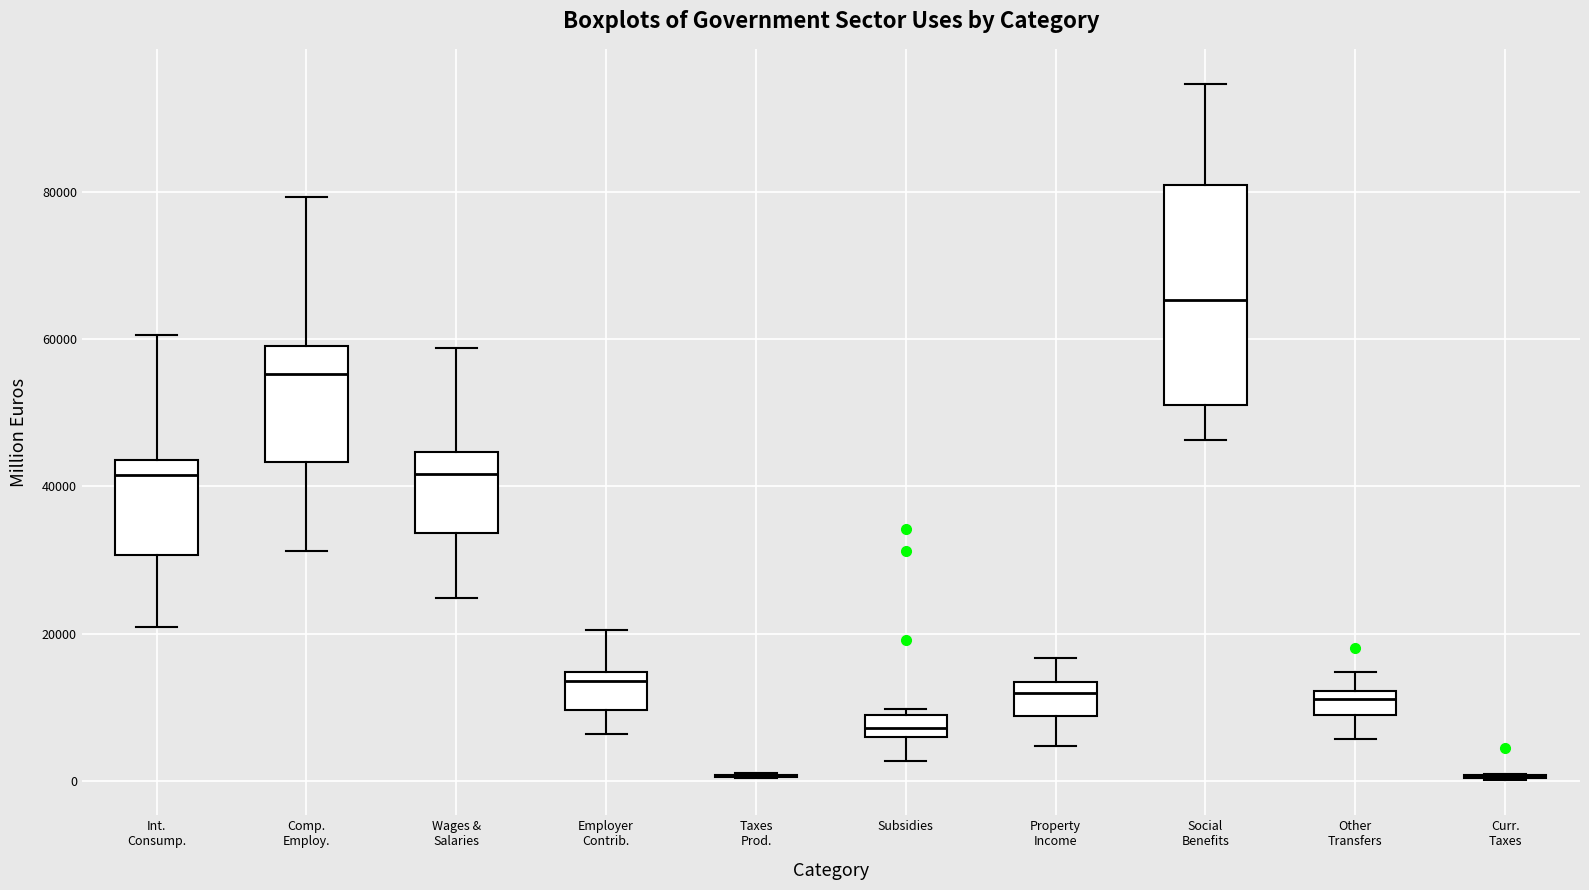

Reading left to right, read every box against the y-axis: the position of its median line, the range the box covers, and the ends of its whiskers. The values are not printed on the chart, so give them approximately, as read against the axis.

Int. Consump.: median 42000, box 30000 to 44000, whiskers 20000 to 60000
Comp. Employ.: median 56000, box 44000 to 60000, whiskers 32000 to 80000
Wages & Salaries: median 42000, box 34000 to 44000, whiskers 24000 to 58000
Employer Contrib.: median 14000 (just below the box's upper edge), box 10000 to 14000, whiskers 6000 to 20000
Taxes Prod.: box collapsed to a line at 0, whiskers 0 to 2000
Subsidies: median 8000 (inside the box), box 6000 to 8000, whiskers 2000 to 10000
Property Income: median 12000, box 8000 to 14000, whiskers 4000 to 16000
Social Benefits: median 66000, box 52000 to 80000, whiskers 46000 to 94000
Other Transfers: median 12000 (just below the box's upper edge), box 8000 to 12000, whiskers 6000 to 14000
Curr. Taxes: box collapsed to a line at 0, whiskers 0 to 0